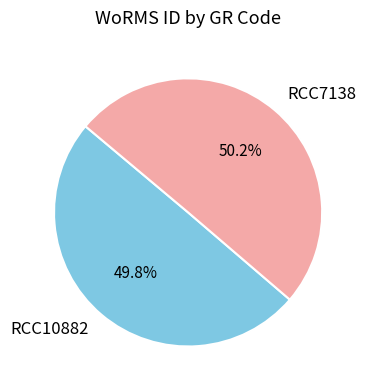

What is the ratio of the value at RCC10882 to the value at RCC7138?

1.0